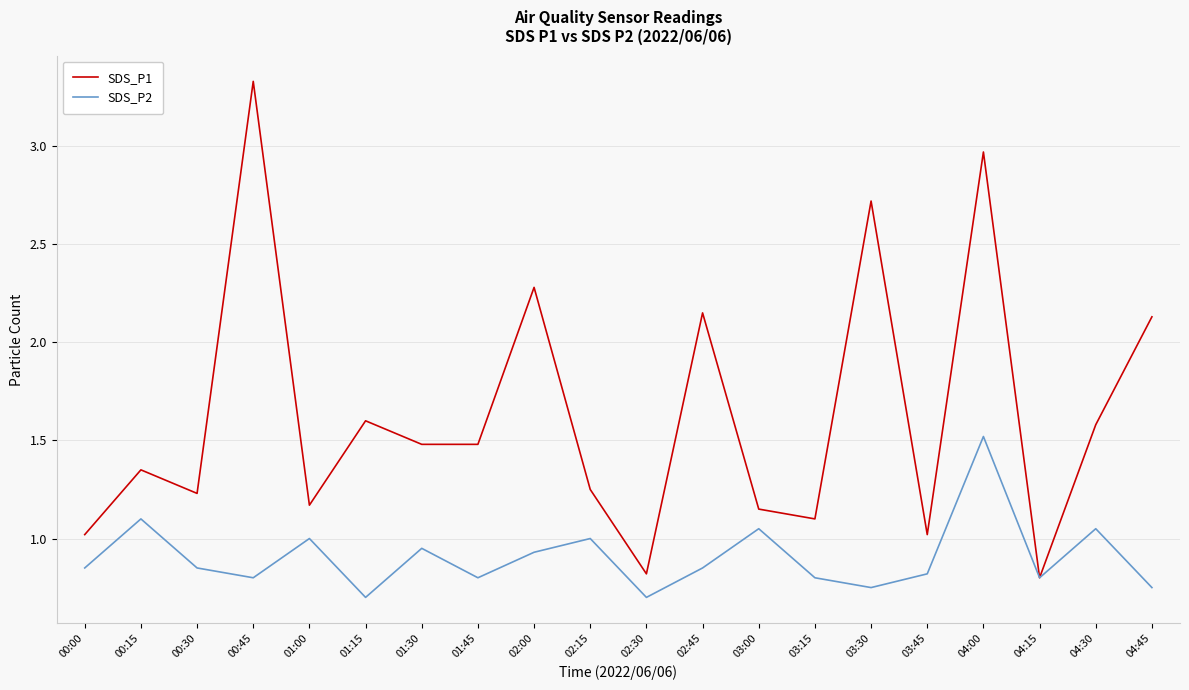

Which category has the highest value in the SDS_P1 series?

00:45